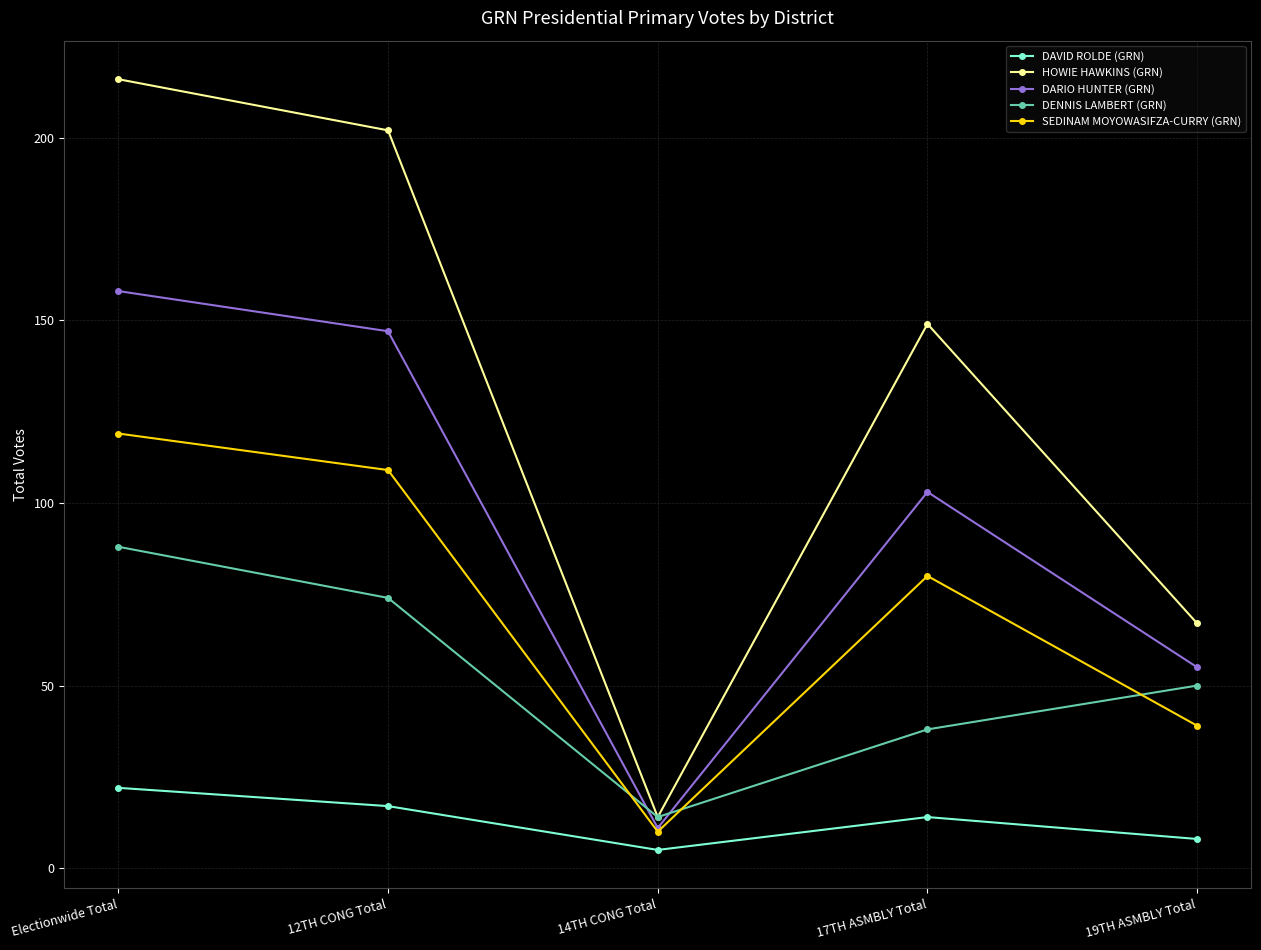

What is the sum of the DAVID ROLDE (GRN) values at 14TH CONG Total and 19TH ASMBLY Total?

13